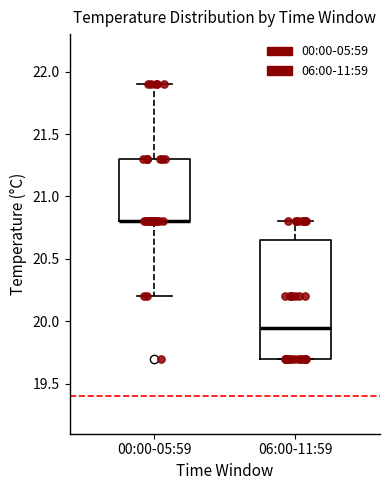

Where does the upper whisker of the box for 00:00-05:59 end on the y-axis? The values are not printed on the chart, so give them approximately, as read against the axis.

21.90